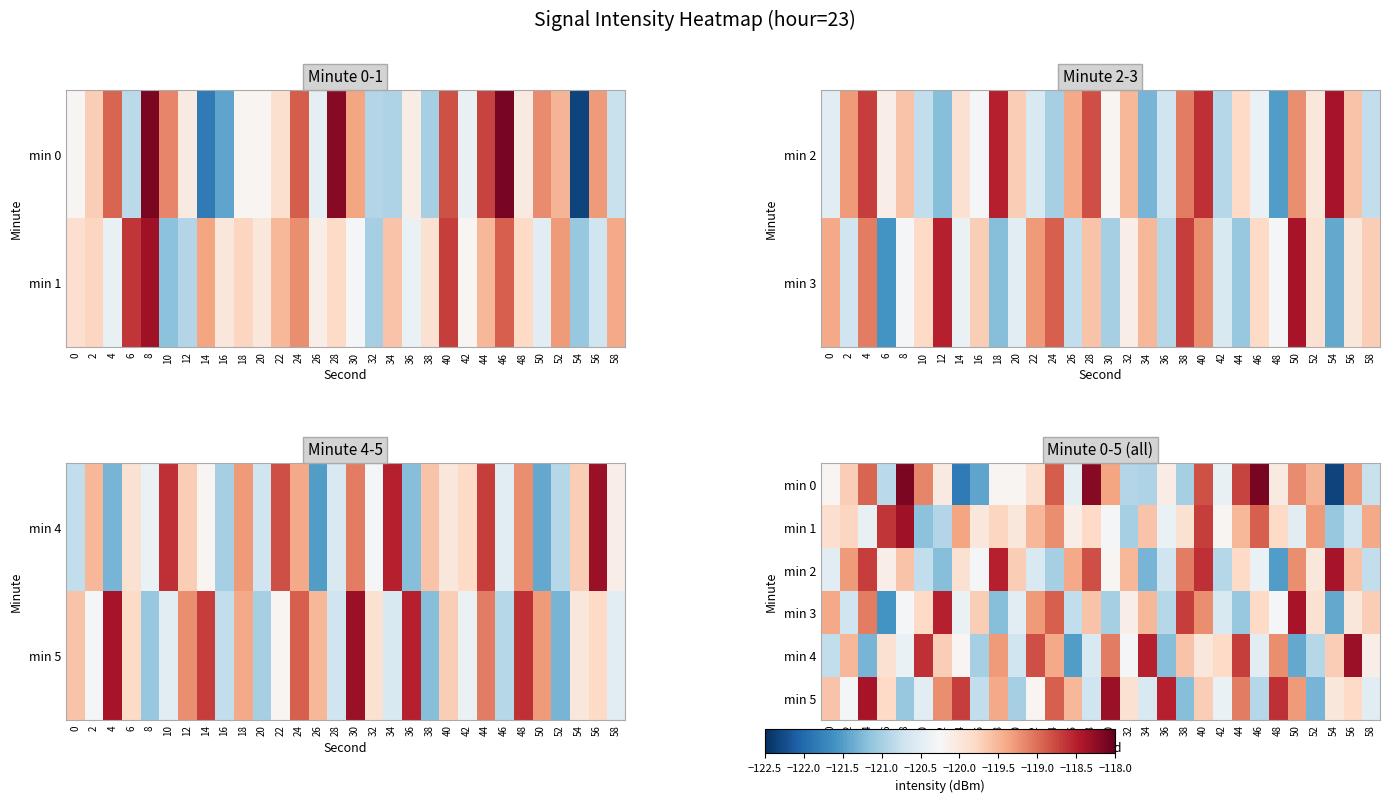

What value does the min 5 series have at 48?

-118.6